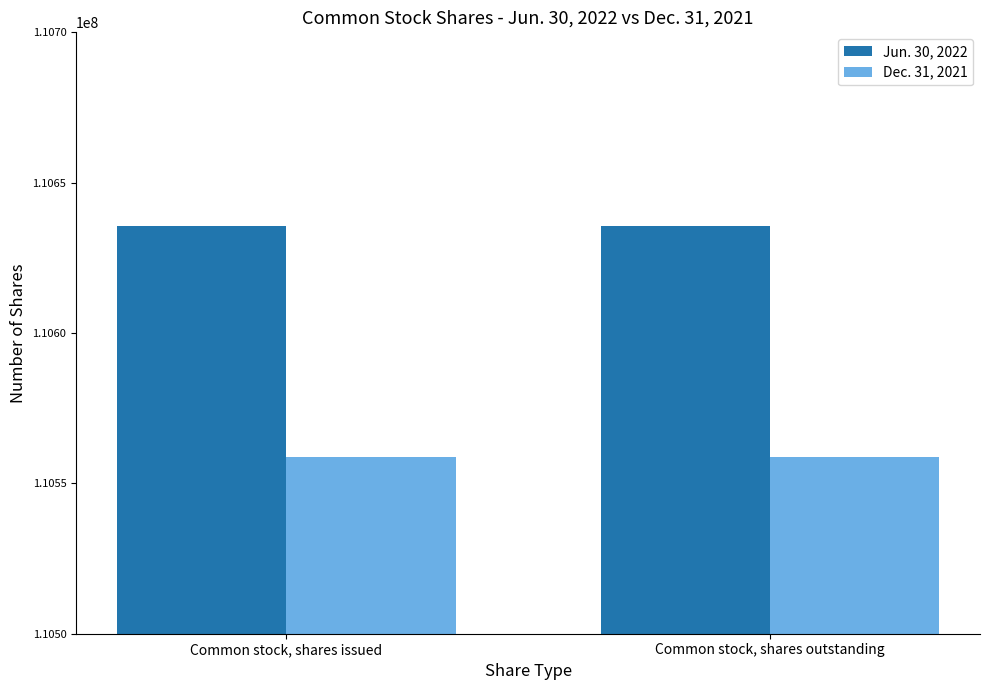

Rank the series at Common stock, shares outstanding from lowest to highest value.

Dec. 31, 2021, Jun. 30, 2022